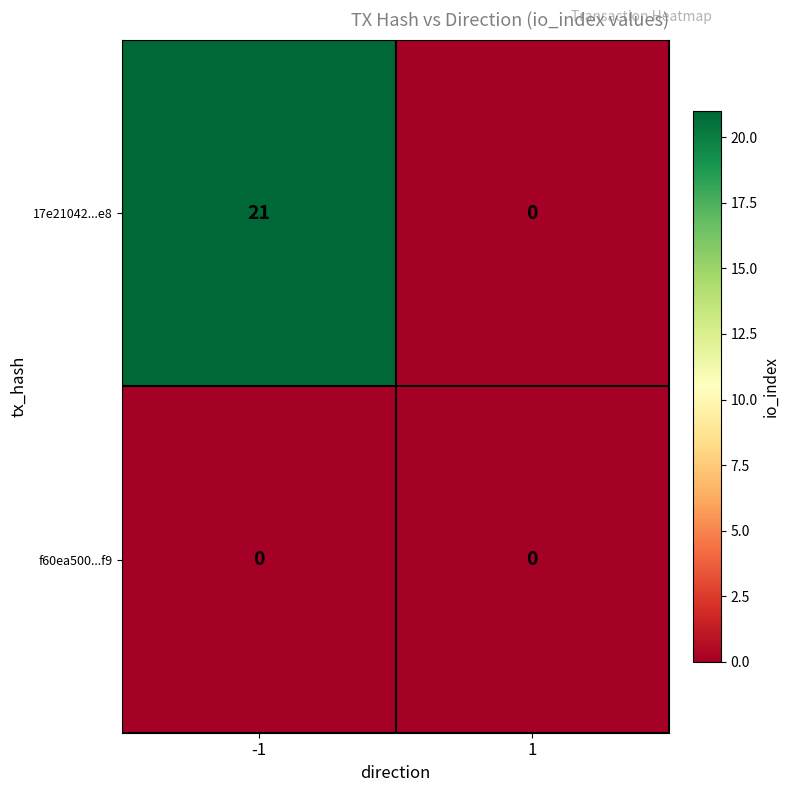

List the series in order of their overall mean, lowest first.

f60ea500...f9, 17e21042...e8